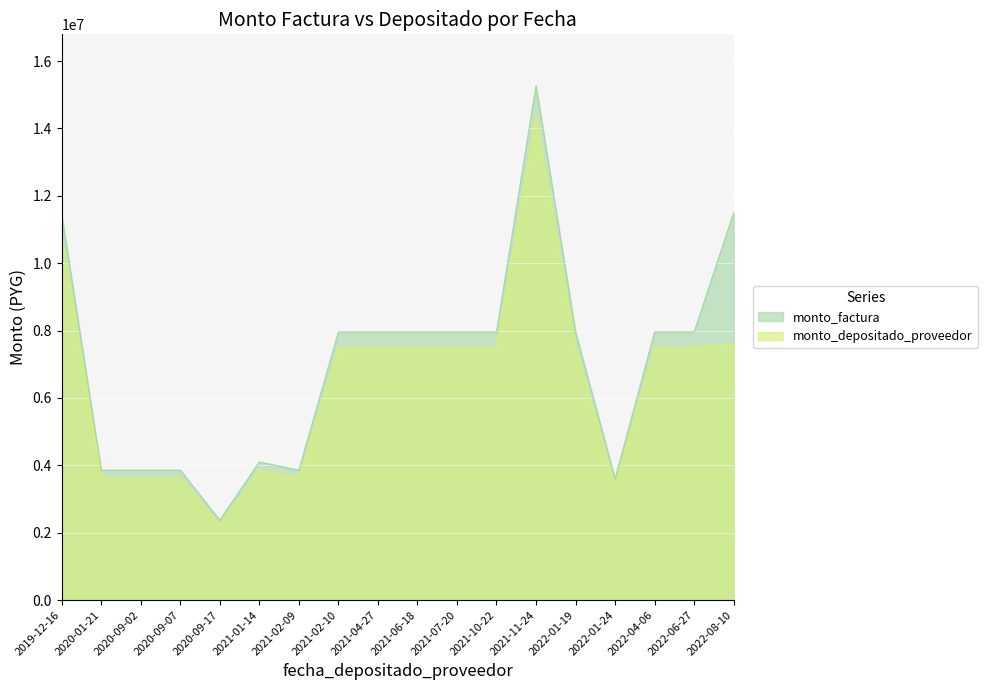

What is the maximum value shown in the chart?

15268000